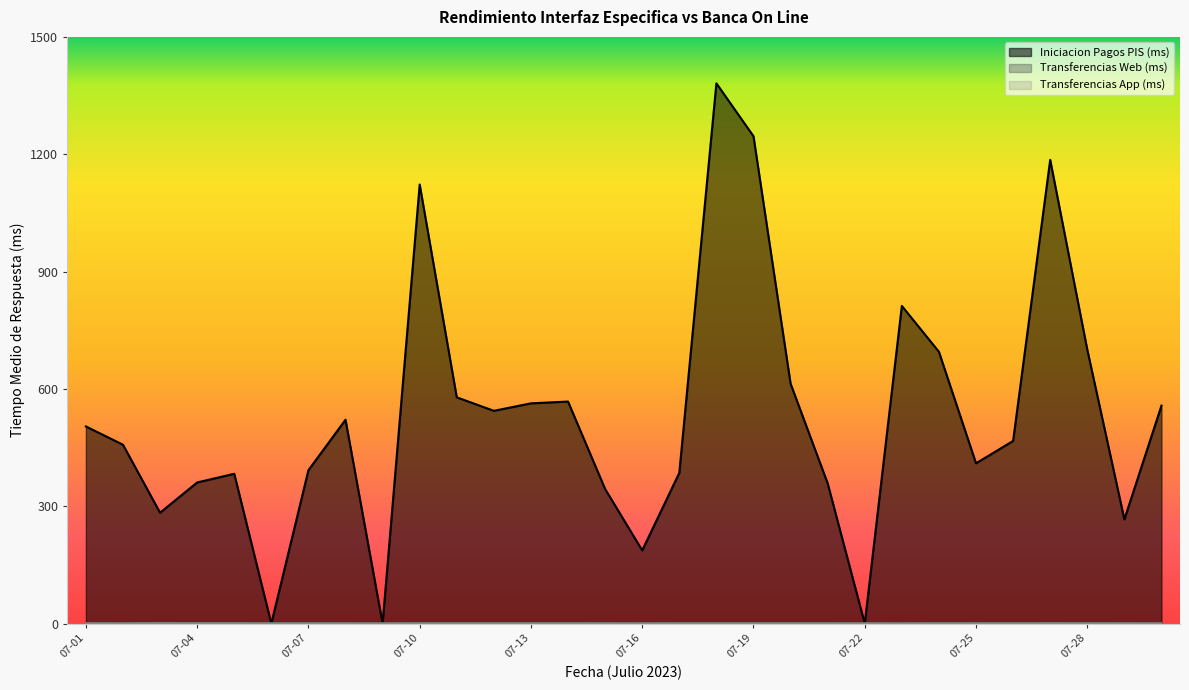

How many values in the Iniciacion Pagos PIS (ms) series exceed 503?

15